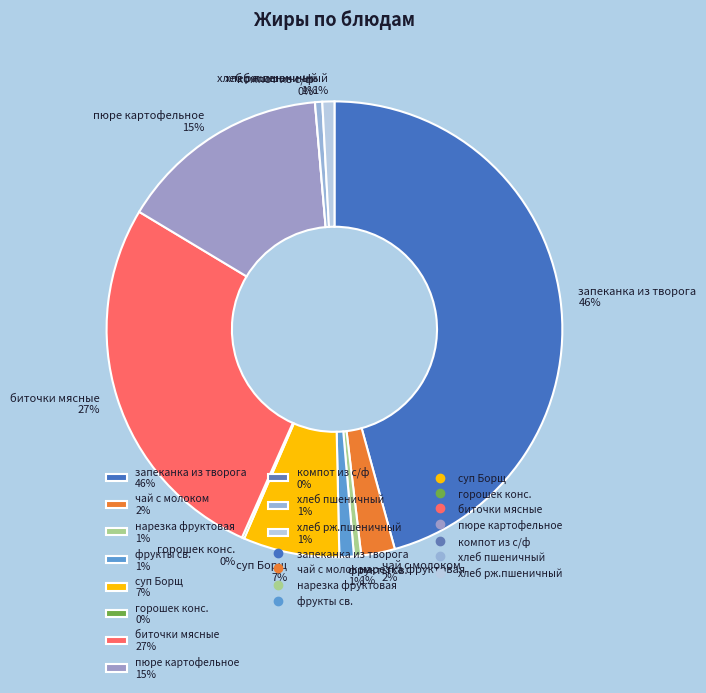

What is the largest slice in the pie chart?

запеканка из творога